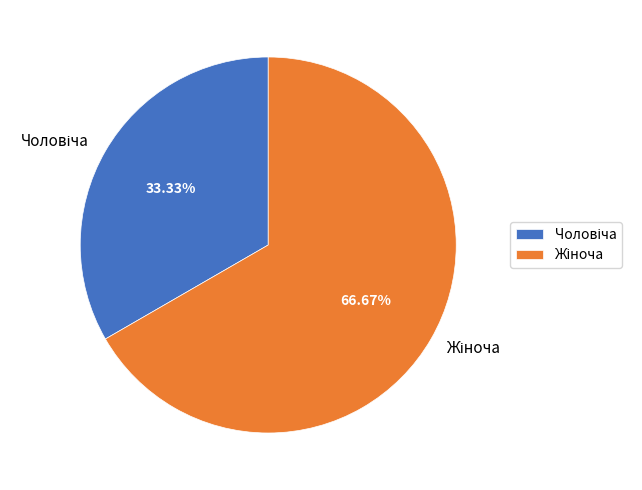

Is there any slice that represents more than half of the pie?

Yes